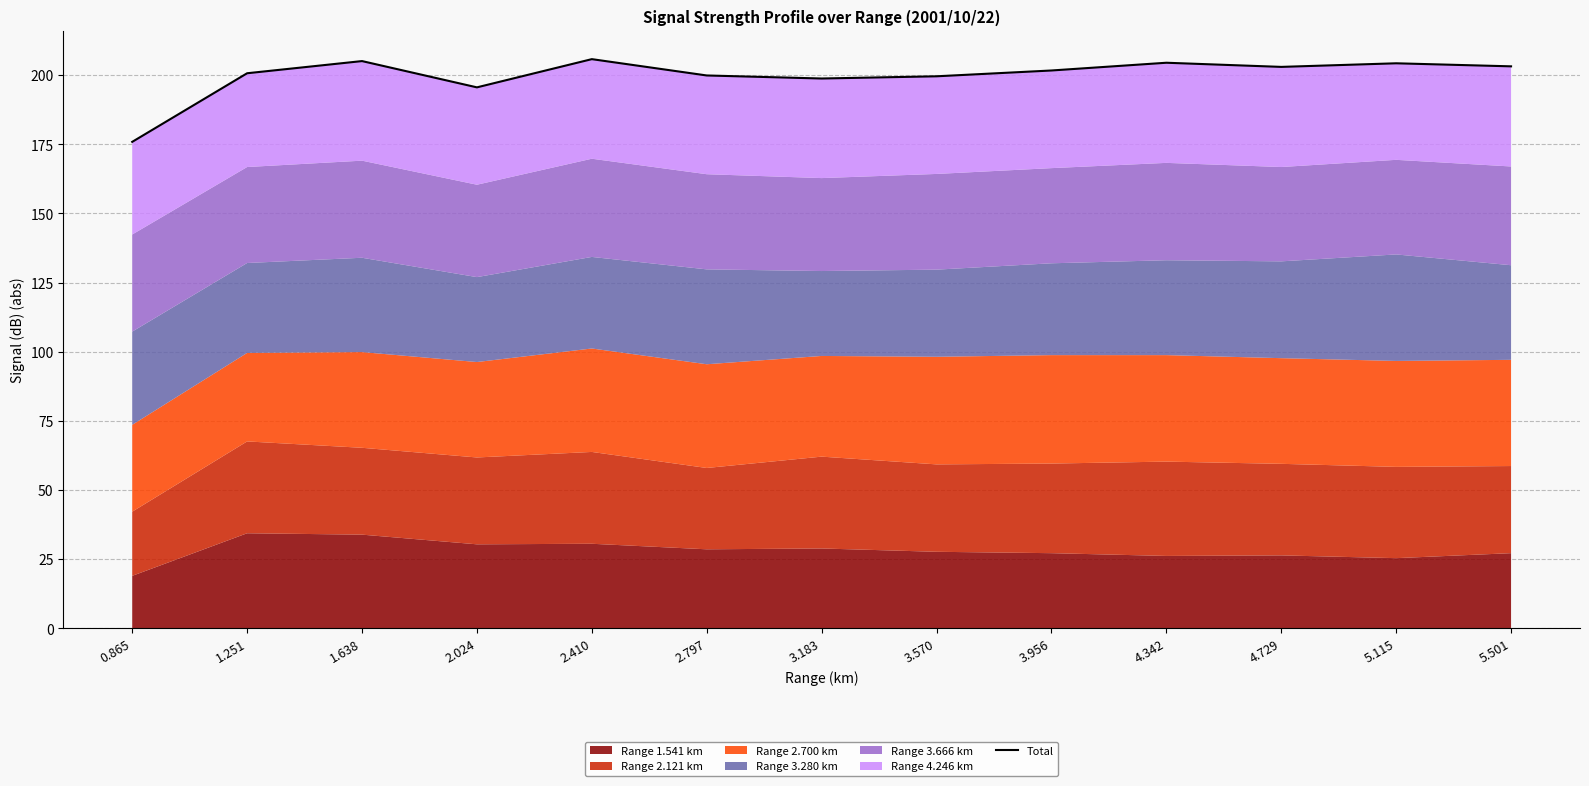

True or false: there are more than 1 points higher than both neighbors.

True